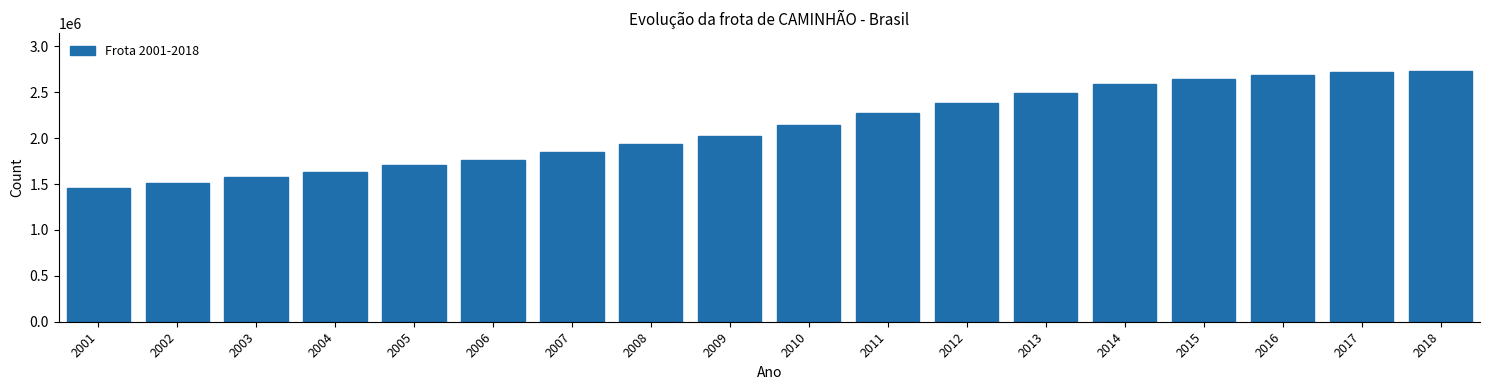

Reading left to right, transcribe all the data shown in this chart.

2001=1456464	2002=1517087	2003=1572444	2004=1636535	2005=1703715	2006=1768221	2007=1847225	2008=1939276	2009=2026269	2010=2143467	2011=2274947	2012=2380780	2013=2488680	2014=2588984	2015=2645992	2016=2684227	2017=2720548	2018=2733221